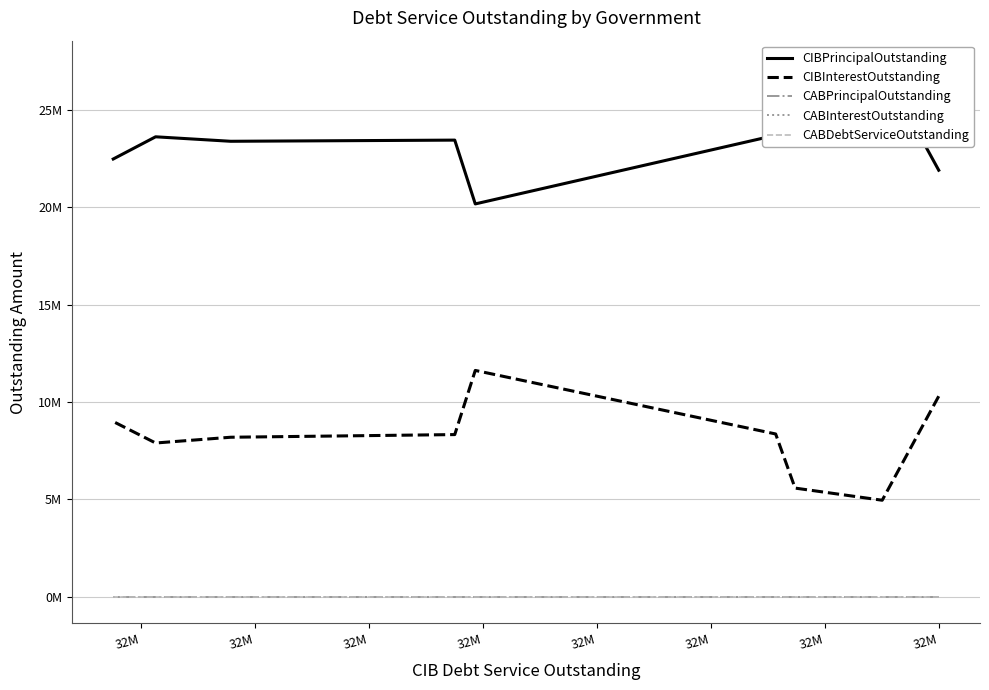

What is the maximum value for CIBPrincipalOutstanding?

27190000.0